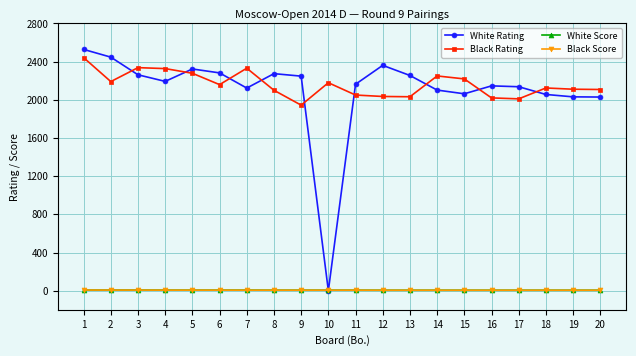

The value of Black Score at 14 is 5.0. True or false?

True